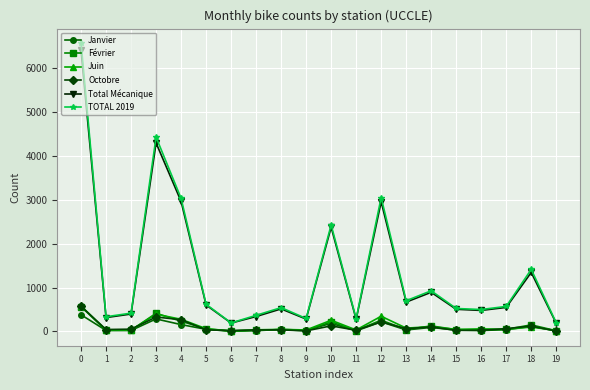

What is the maximum value for Juin?

580